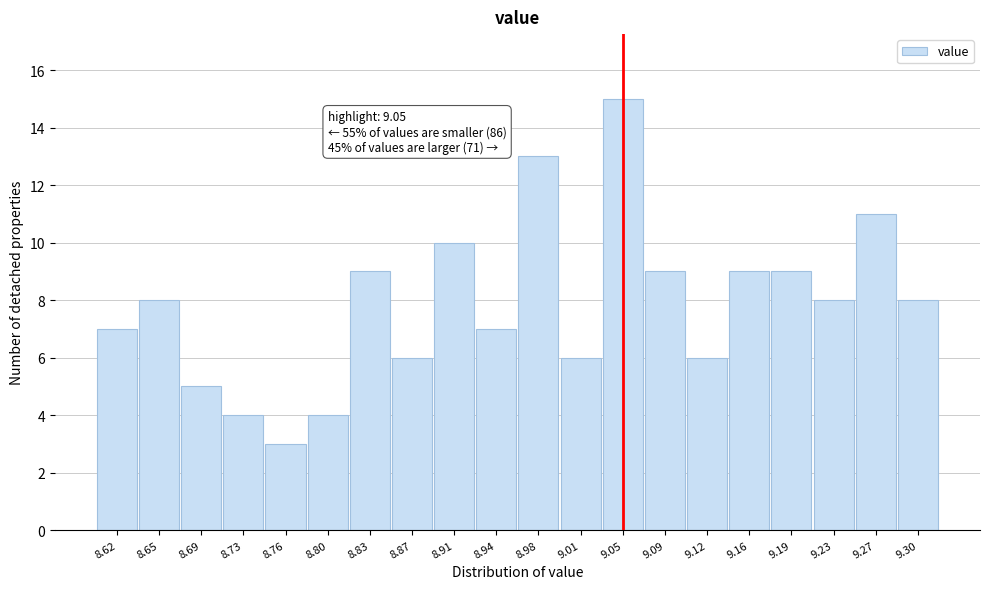

Over which range of the x-axis is the bar tallest?

9.032 to 9.068